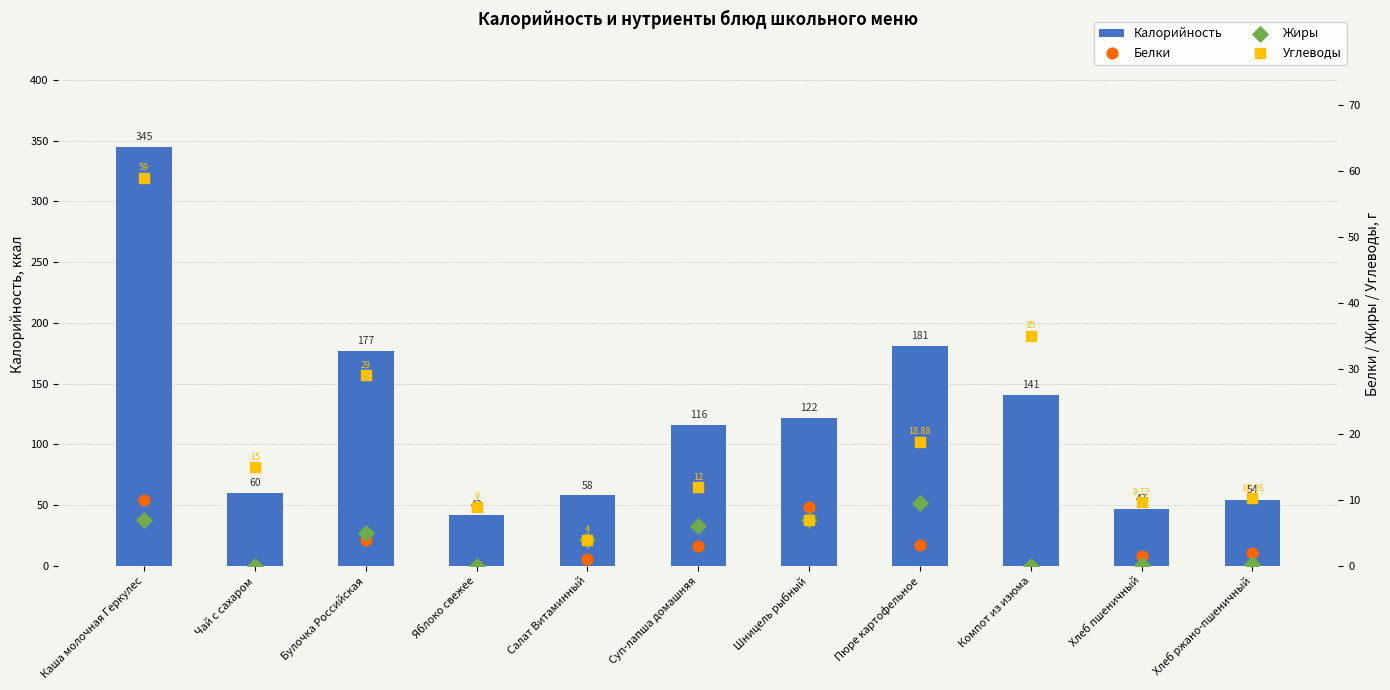

At which category is the sum across all series the highest?

Каша молочная Геркулес